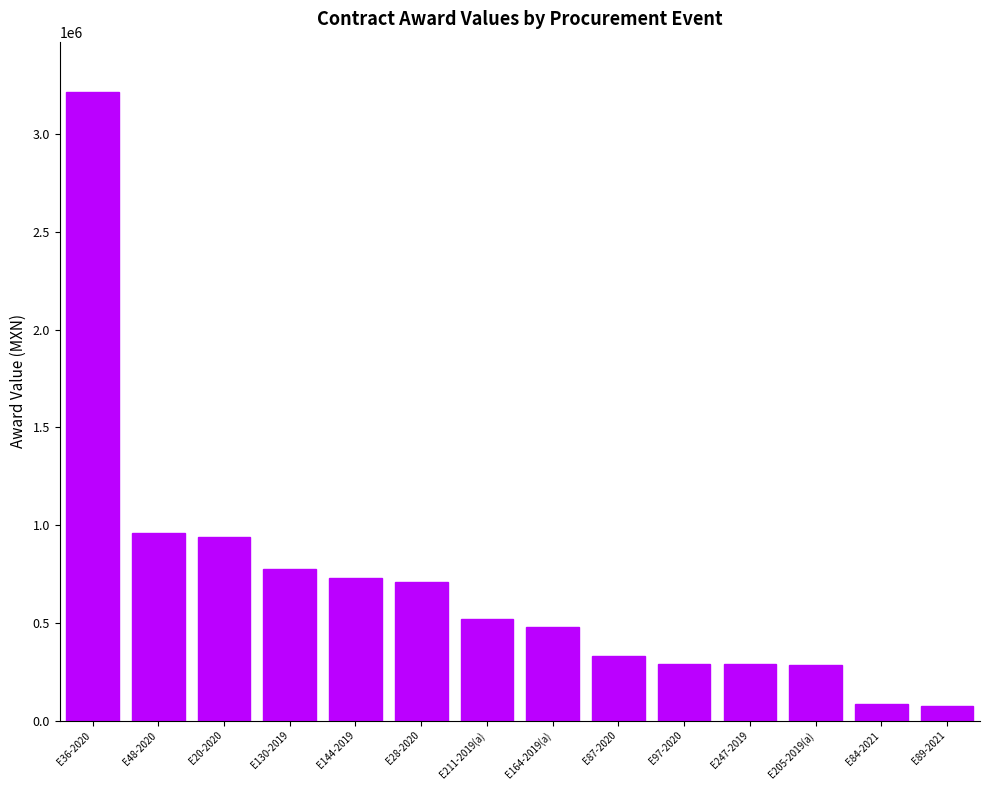

What is the greatest value displayed?

3215410.3